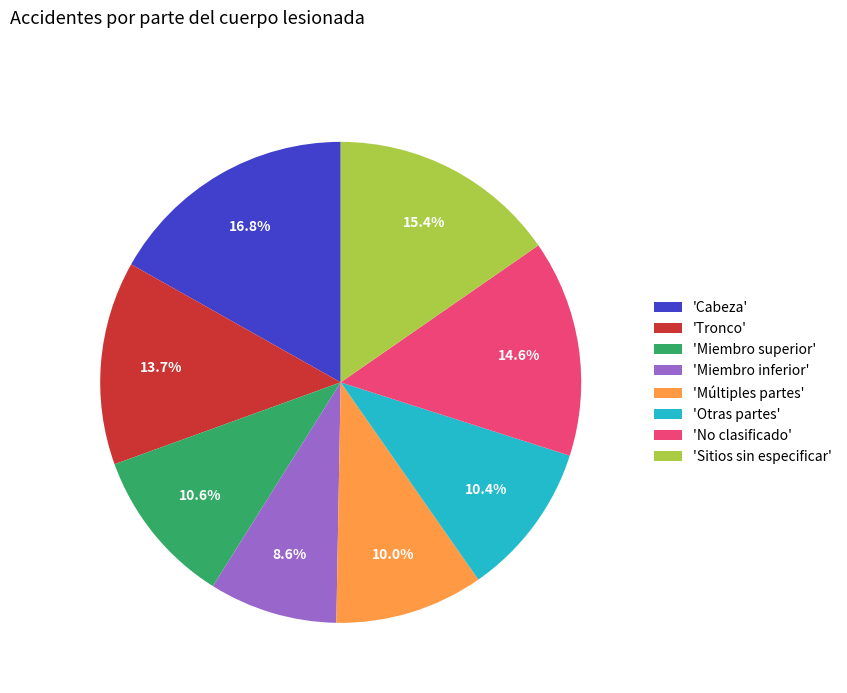

Is the sum of 'Cabeza' and 'Miembro inferior' greater than half?

No